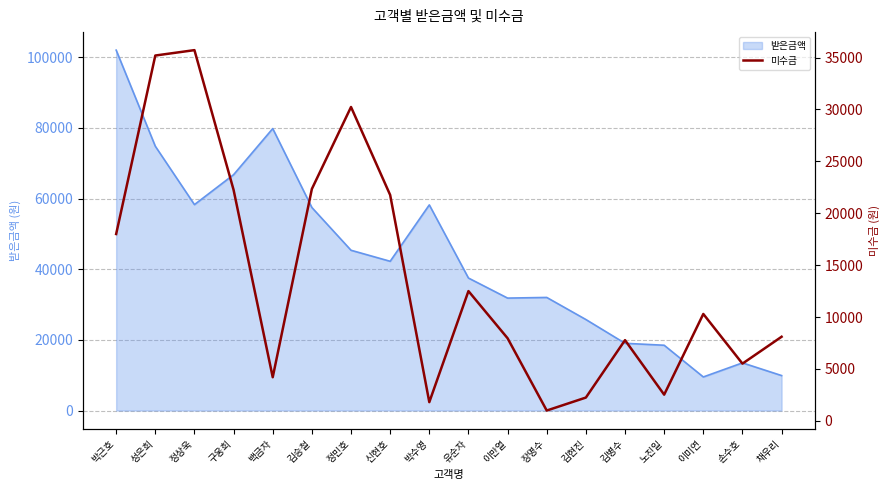

Reading left to right, what are all the values shown in this chart?

18000	35200	35720	22250	4200	22344	30240	21760	1800	12500	7956	990	2240	7772	2520	10296	5510	8100